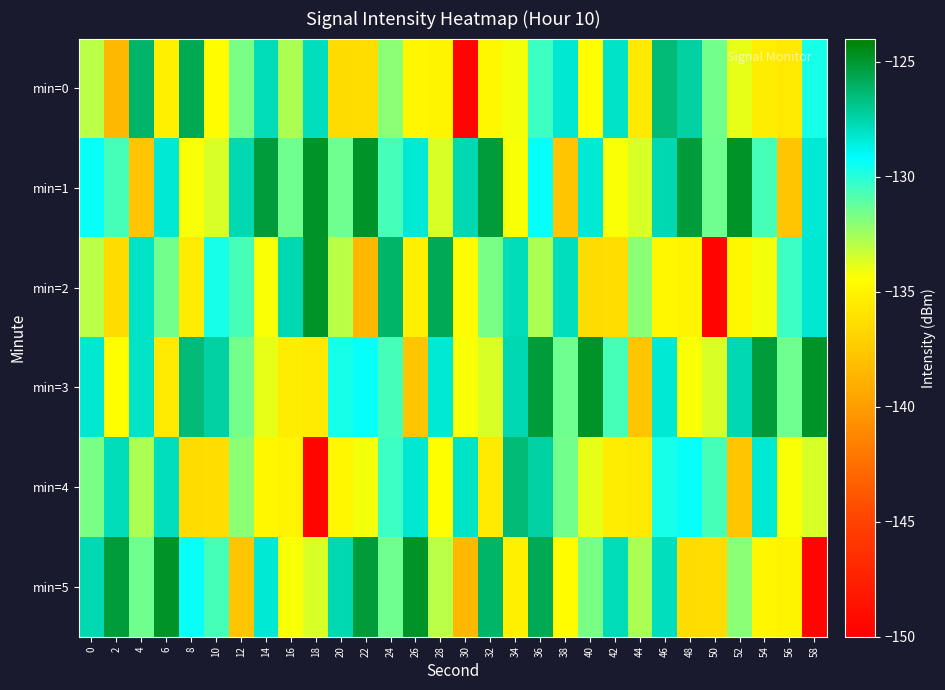

Which has a higher value, 52 or 48?

48